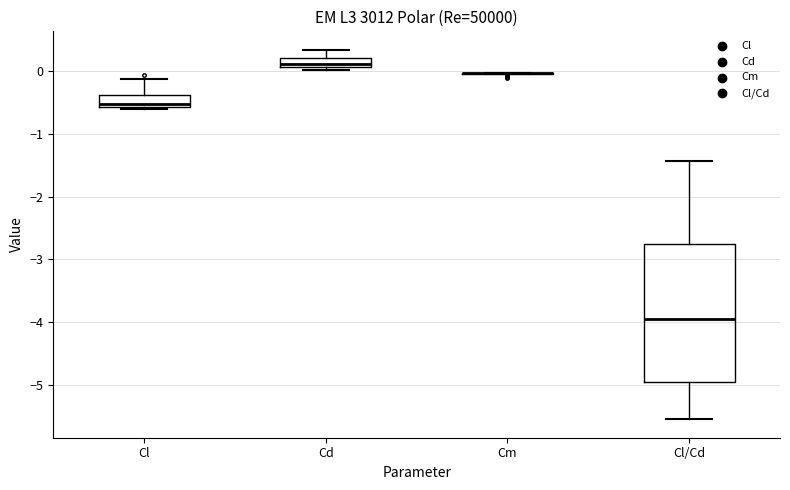

Which box is the tallest, from its lower edge to its upper edge?

Cl/Cd